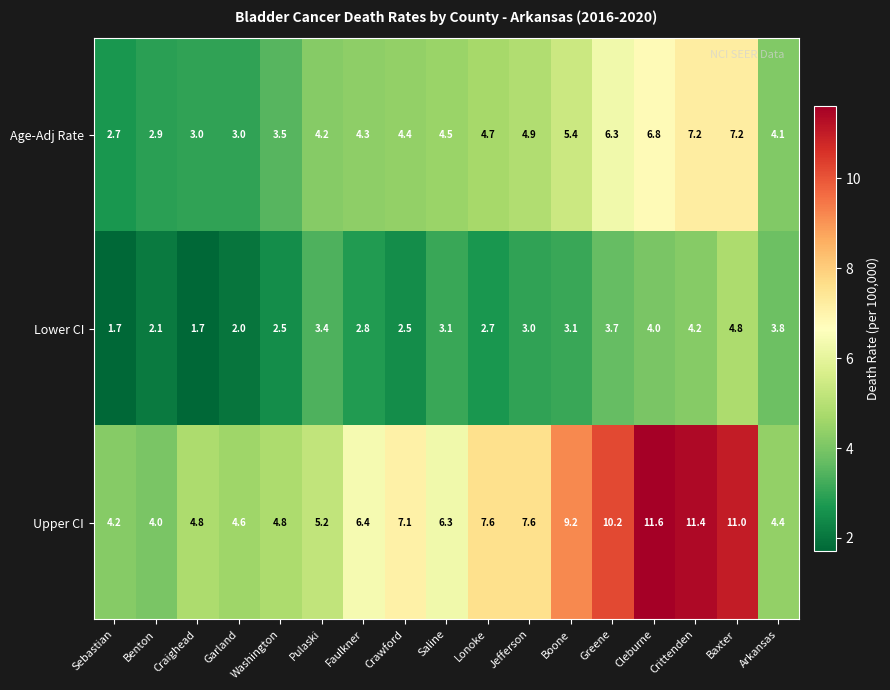

How many categories are shown in the chart?

17